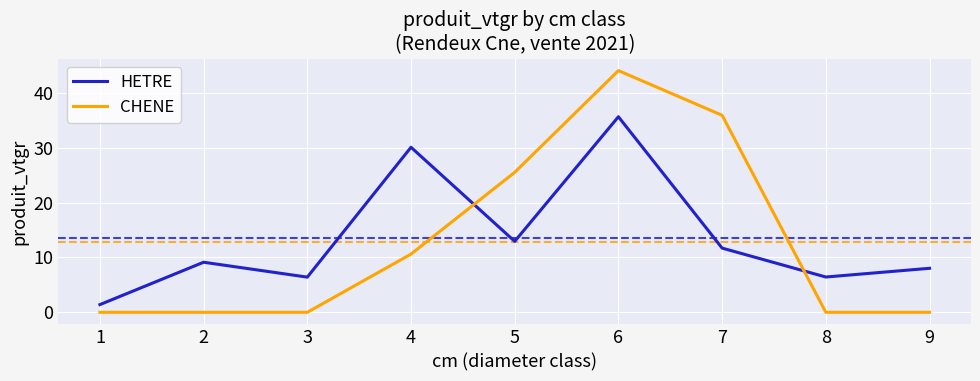

List the series in order of their peak value, highest first.

CHENE, HETRE